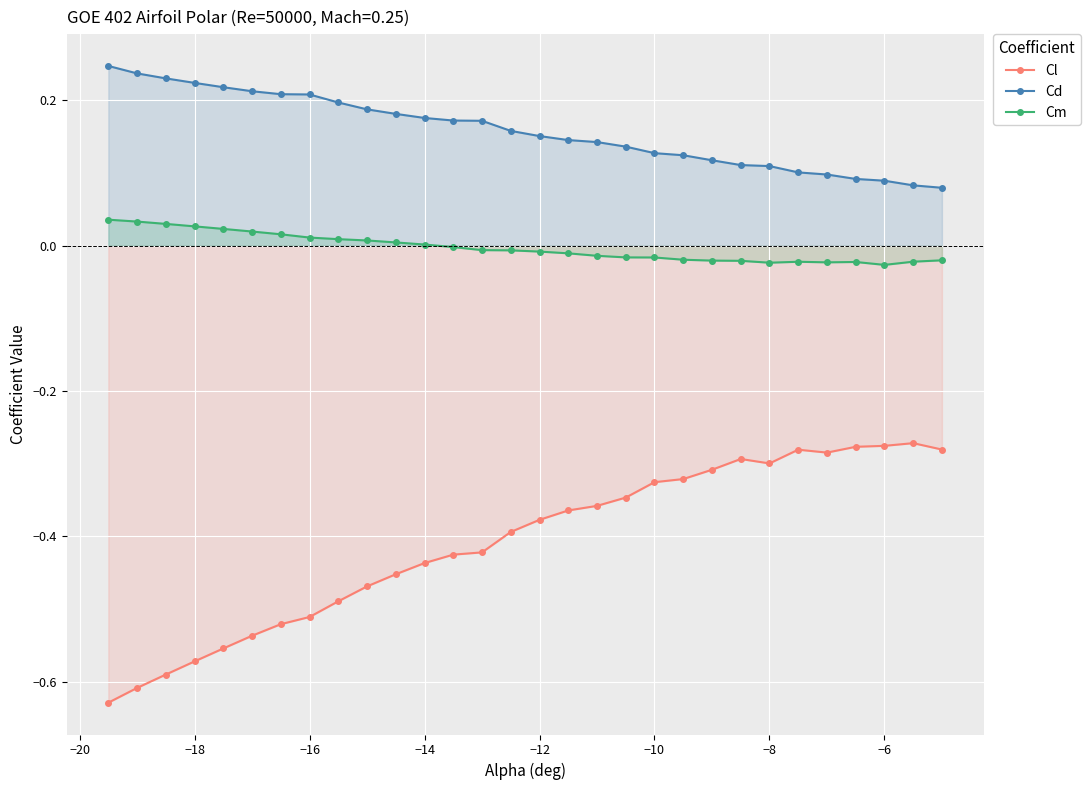

Which series has the widest spread of values?

Cl